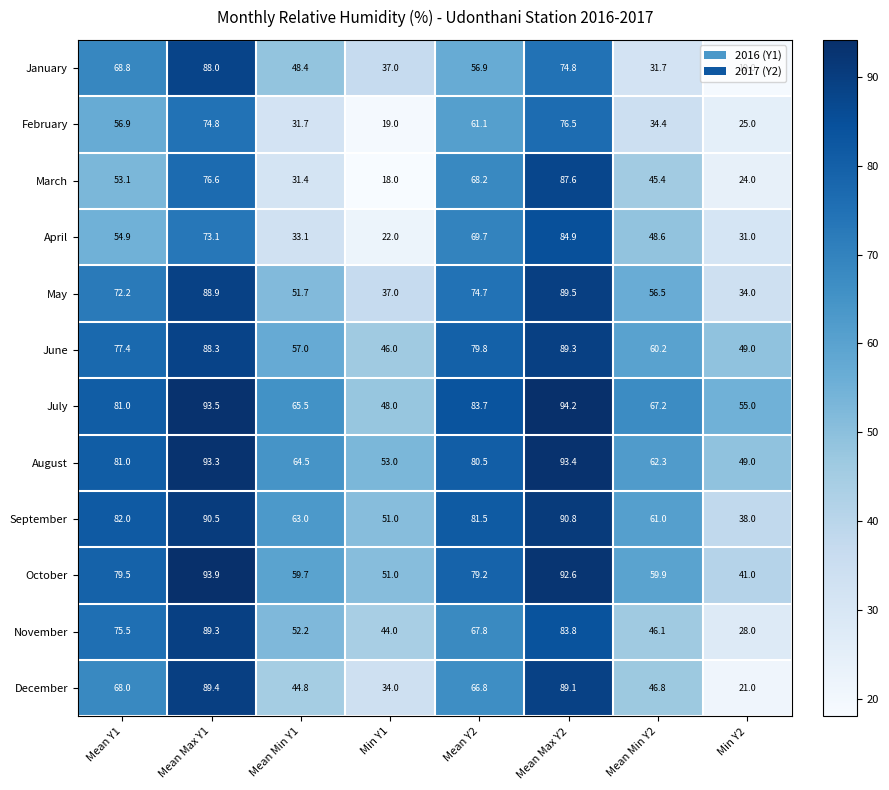

What is the total value across all series at Mean Y1?

850.3